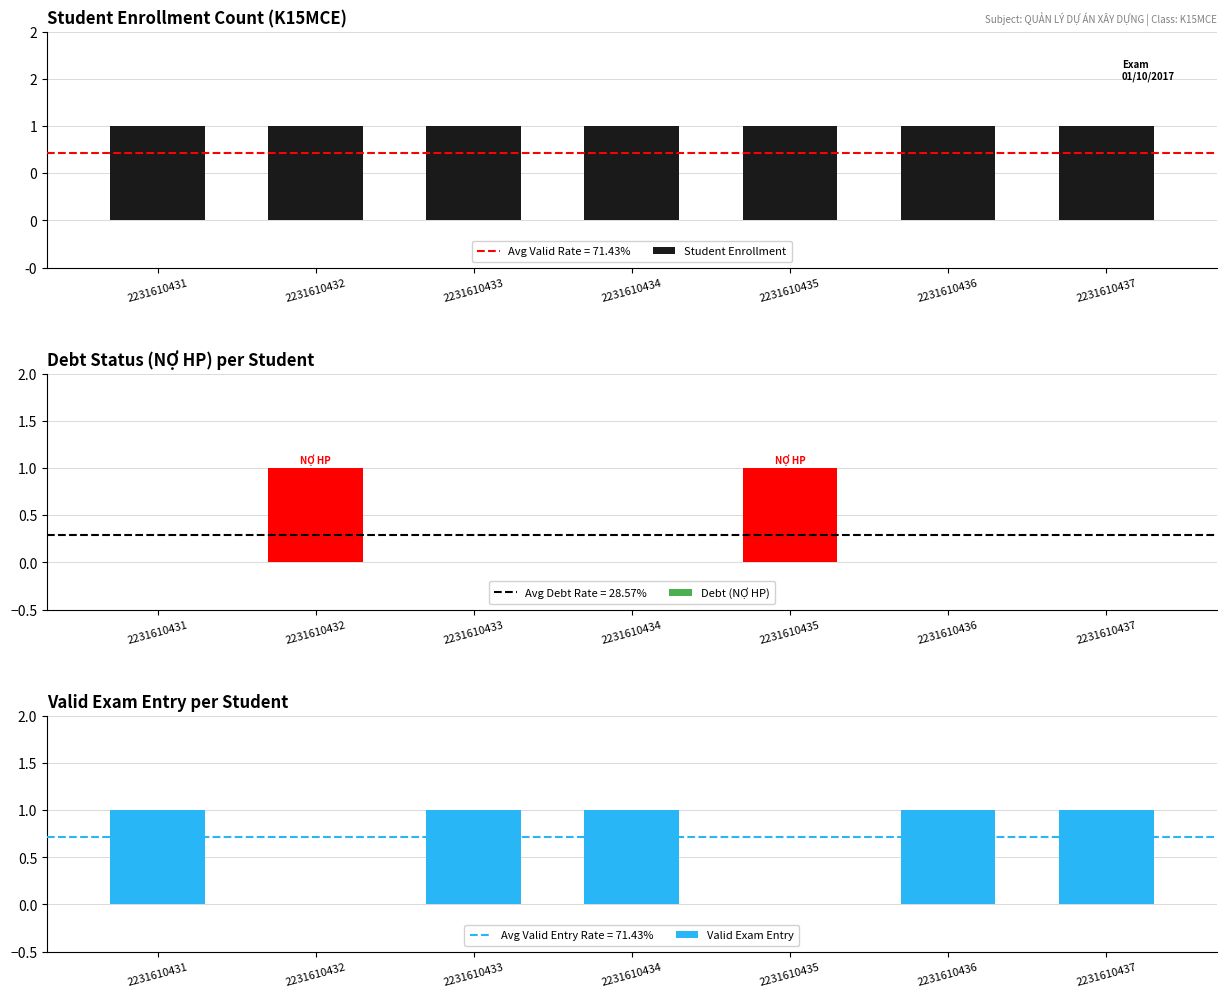

Which has a higher value, 2231610436 or 2231610432?

2231610436